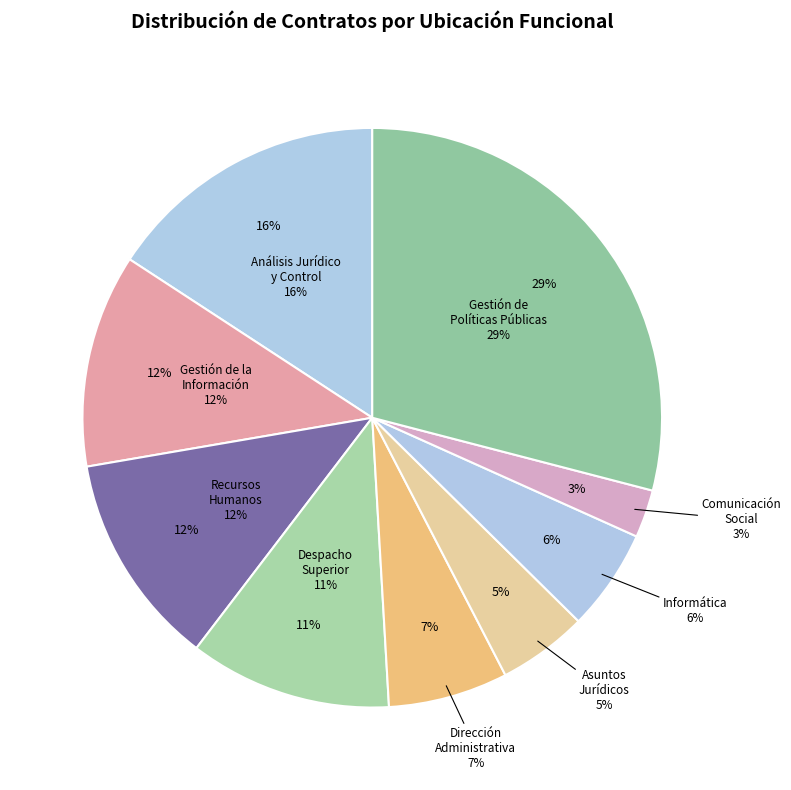

True or false: Unidad de Asuntos Jurídicos accounts for 5% of the total.

True